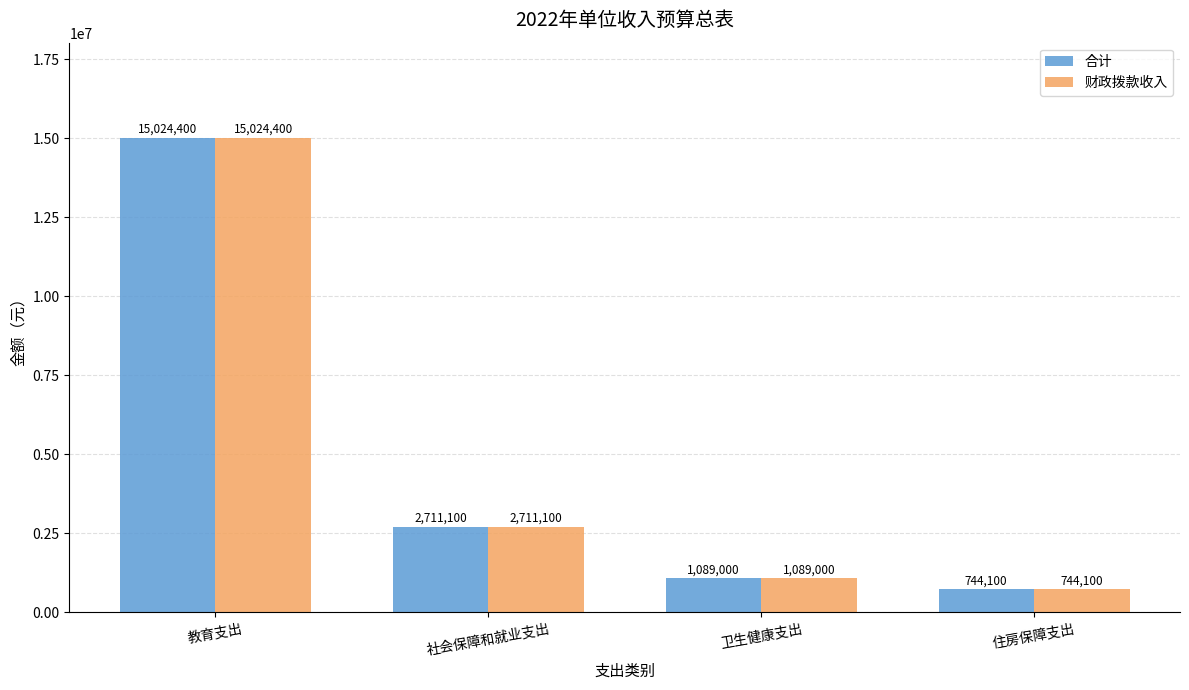

The value of 财政拨款收入 at 卫生健康支出 is 374952. True or false?

False